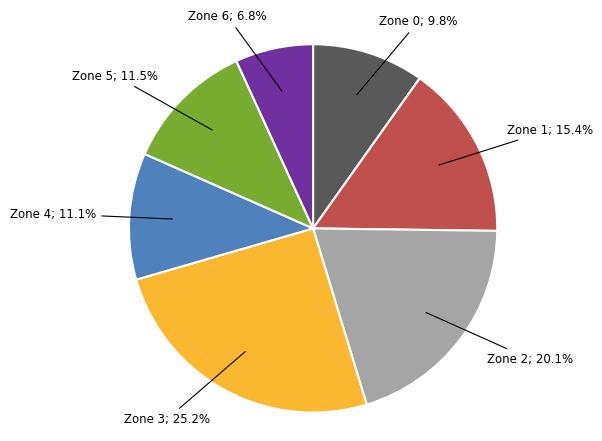

Count the number of slices in the pie.

7